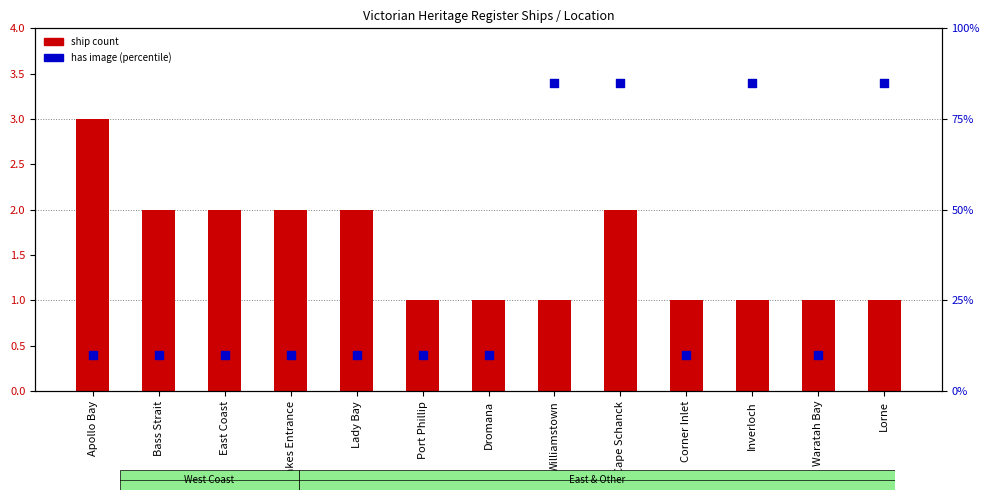

At which category is the sum across all series the highest?

Cape Schanck